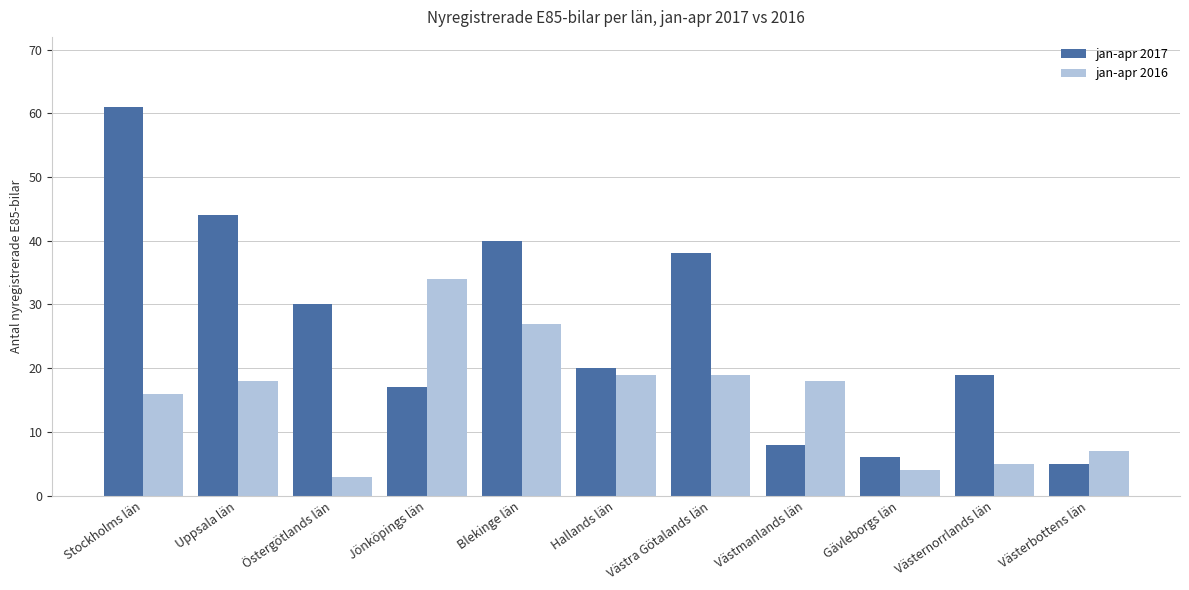

At which label is jan-apr 2017 closest to 33?

Östergötlands län